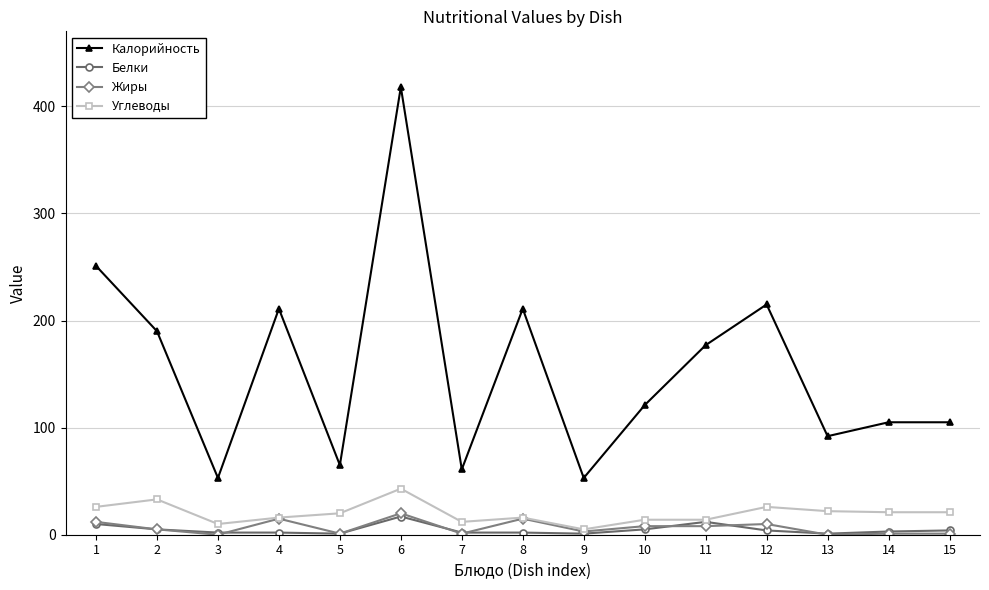

The Углеводы series shows 16 at 4. True or false?

True